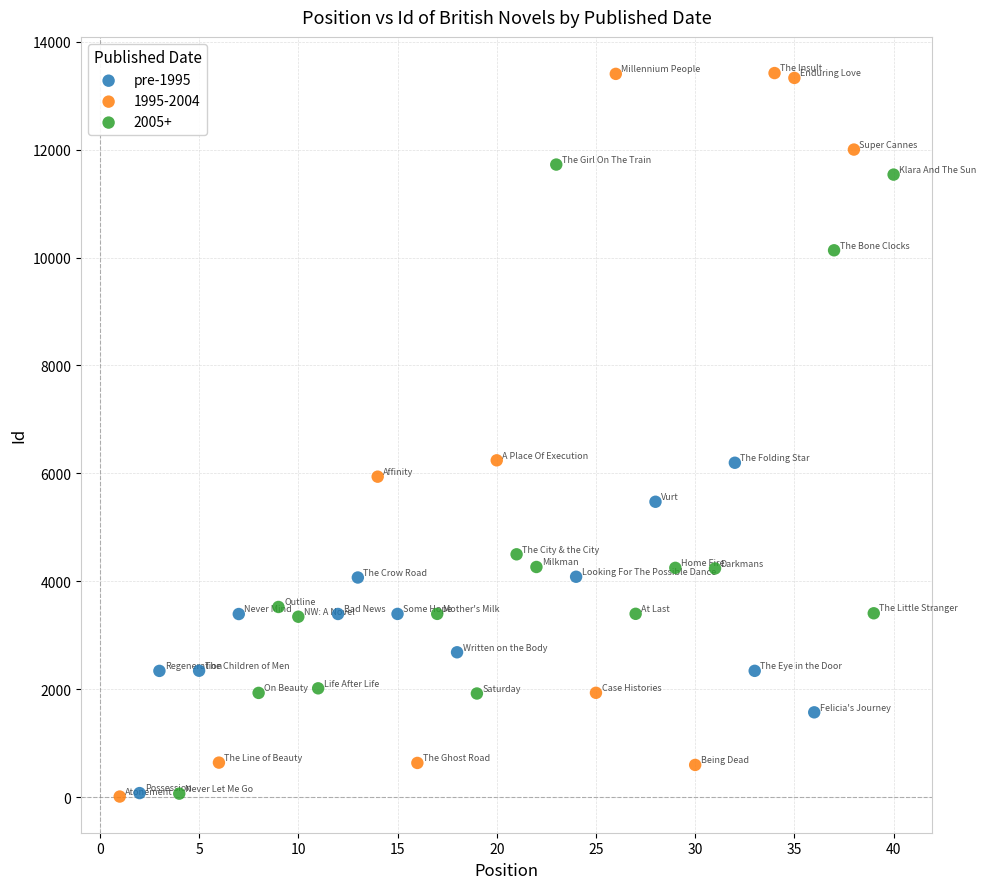

Which series has the largest Y range (max minus min)?

1995-2004